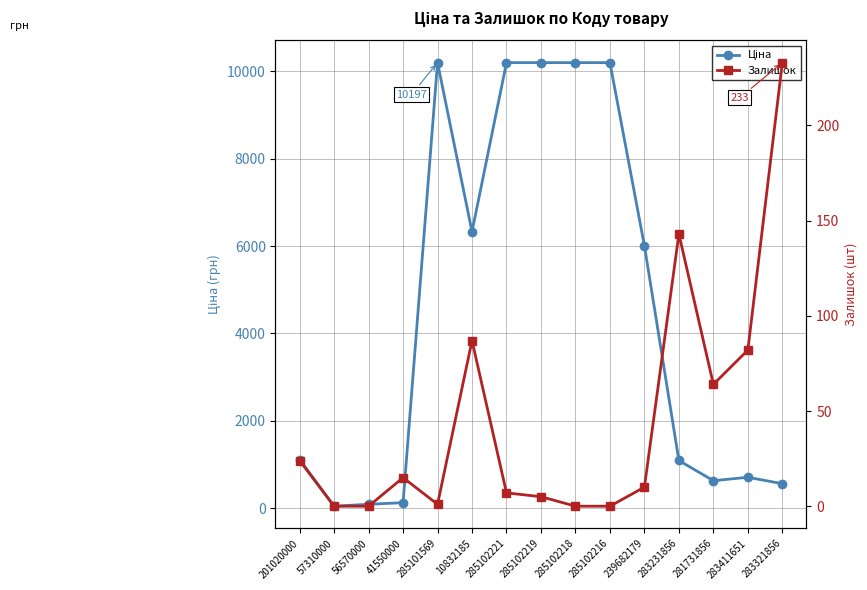

Which series has the widest spread of values?

Ціна